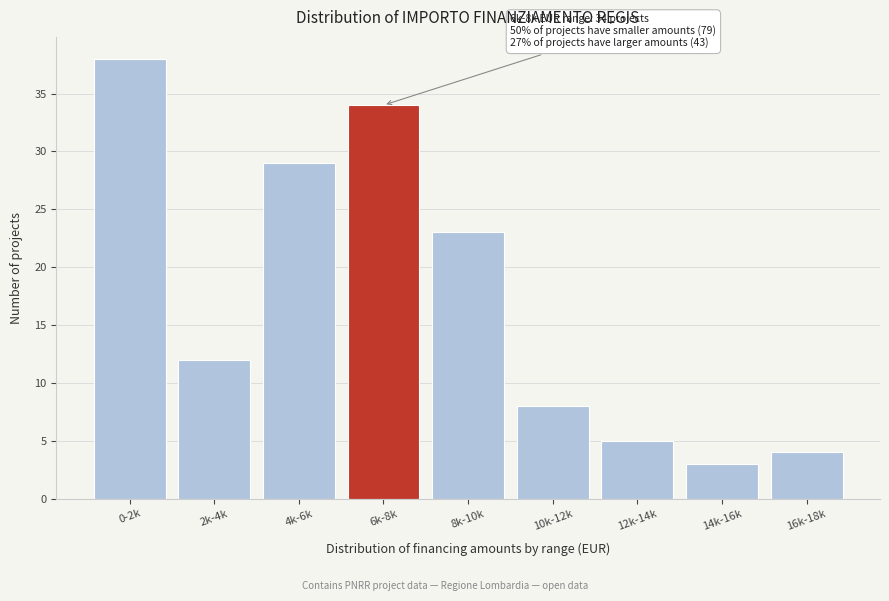

Reading left to right, what are all the values shown in this chart?

38	12	29	34	23	8	5	3	4